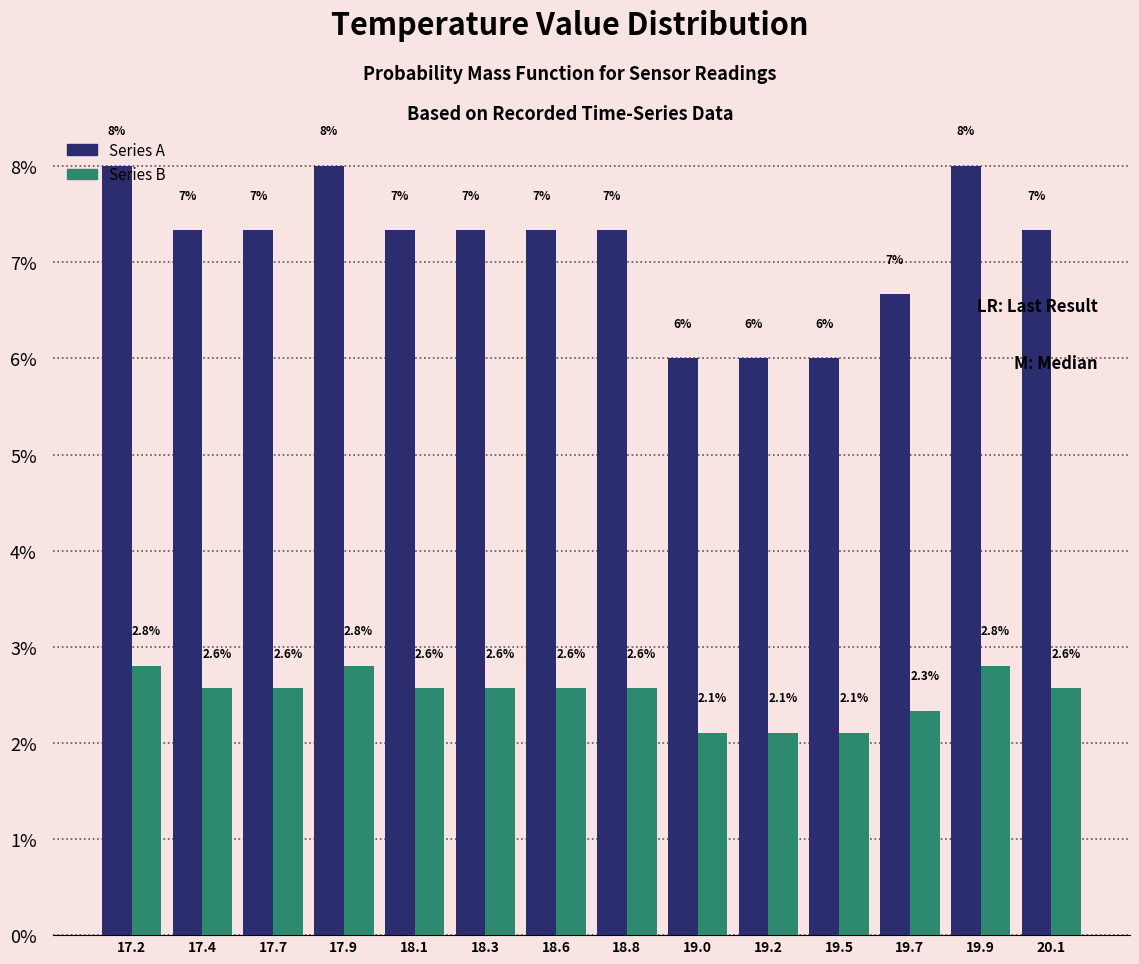

At 17.2, list the series in order from smallest to largest.

Series B, Series A